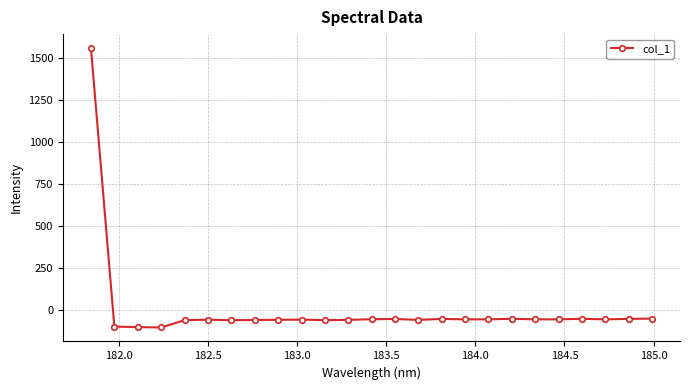

What is the value of the 12th point from the left?

-57.7